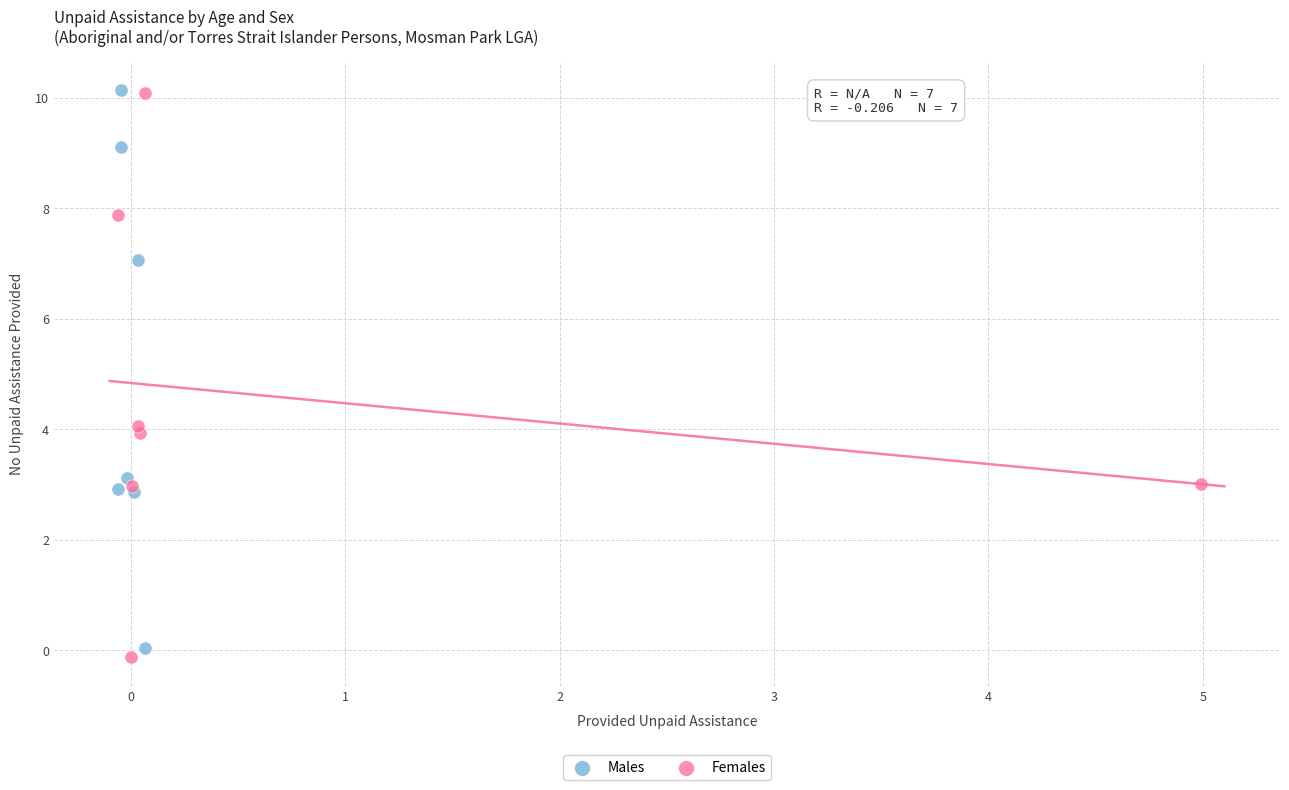

What are all the series names shown in the legend?

Males, Females